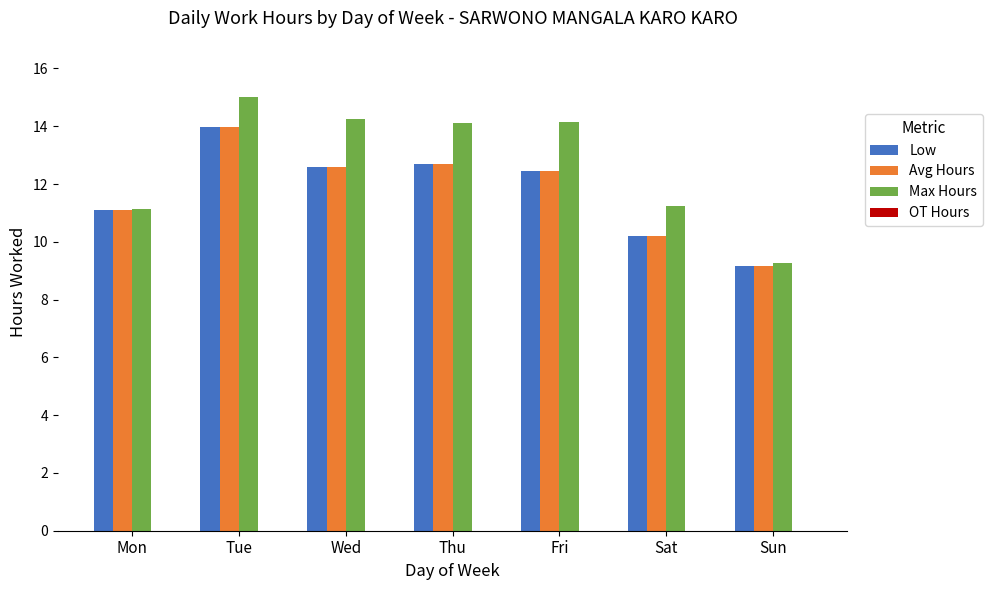

Between Wed and Sat, which series saw the biggest shift?

Max Hours